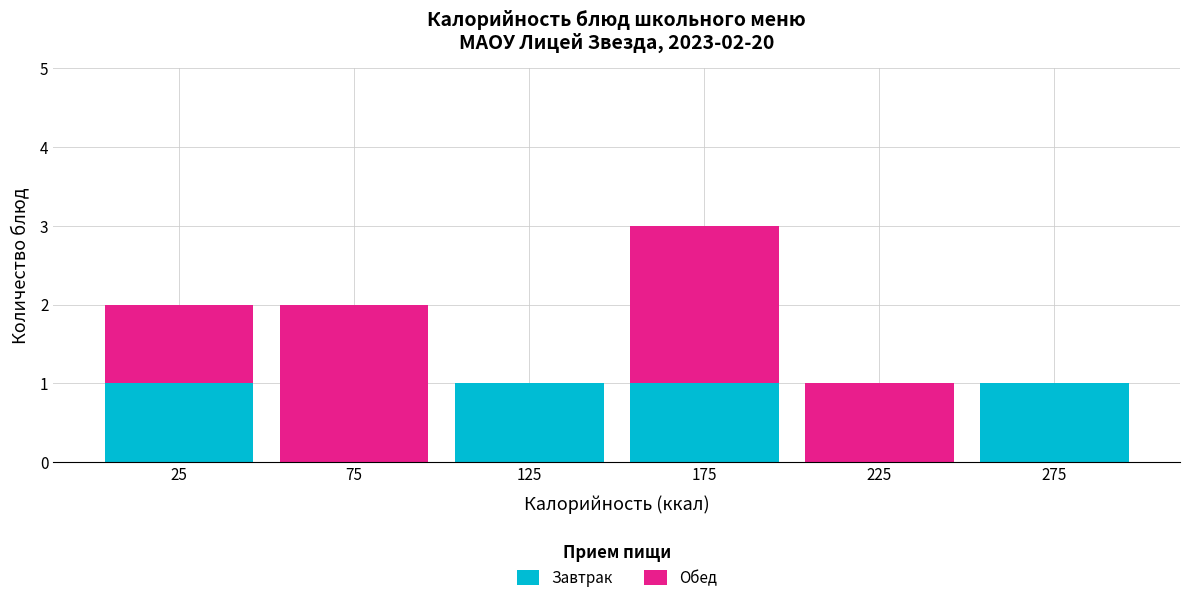

Which range on the x-axis has the tallest stacked bar (by total height)?

150 to 200